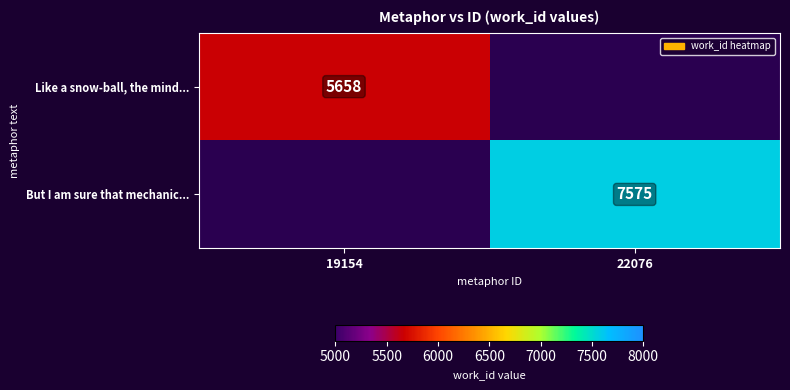

The Like a snow-ball, the mind... series shows 5658 at 19154. True or false?

True